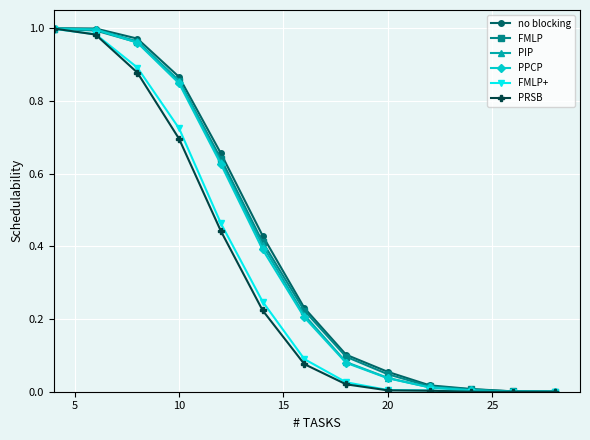

True or false: PIP has more than 2 interior local peaks.

False